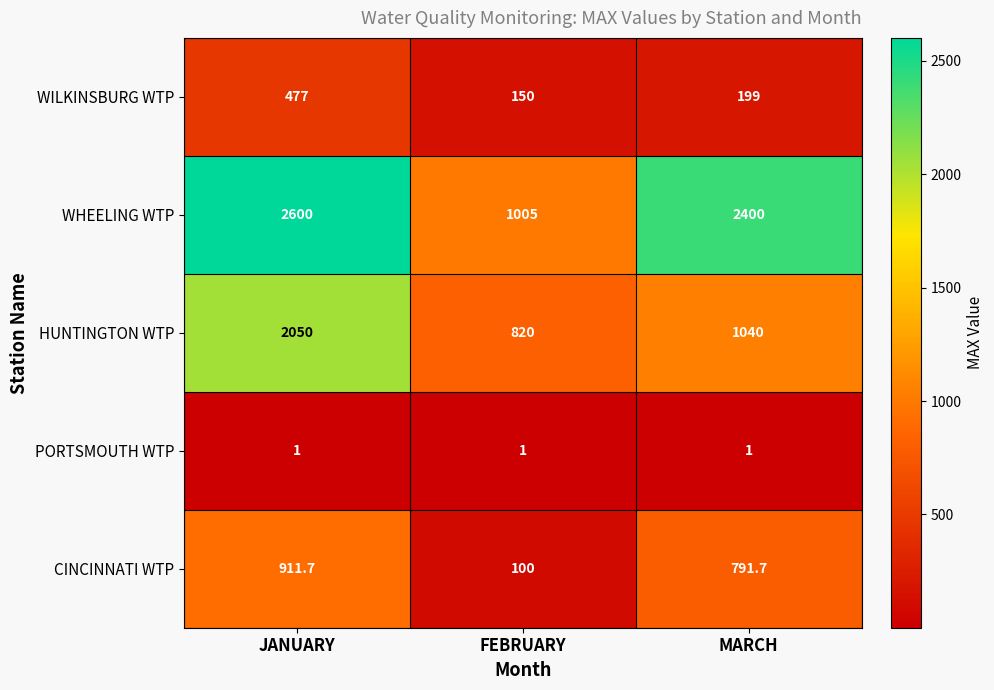

Read the CINCINNATI WTP value at MARCH.

791.7